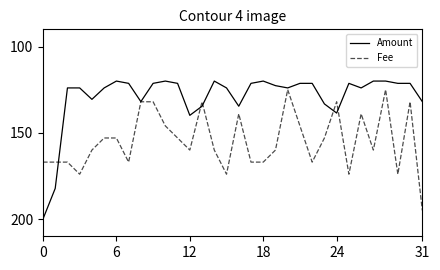

How many distinct data groups are displayed?

2